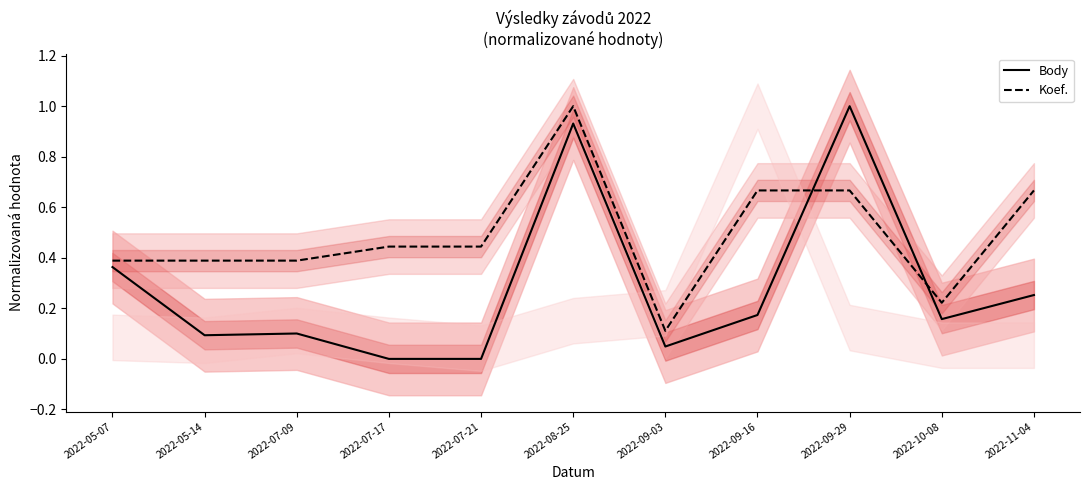

What is the total value across all series at 2022-09-16?

0.8